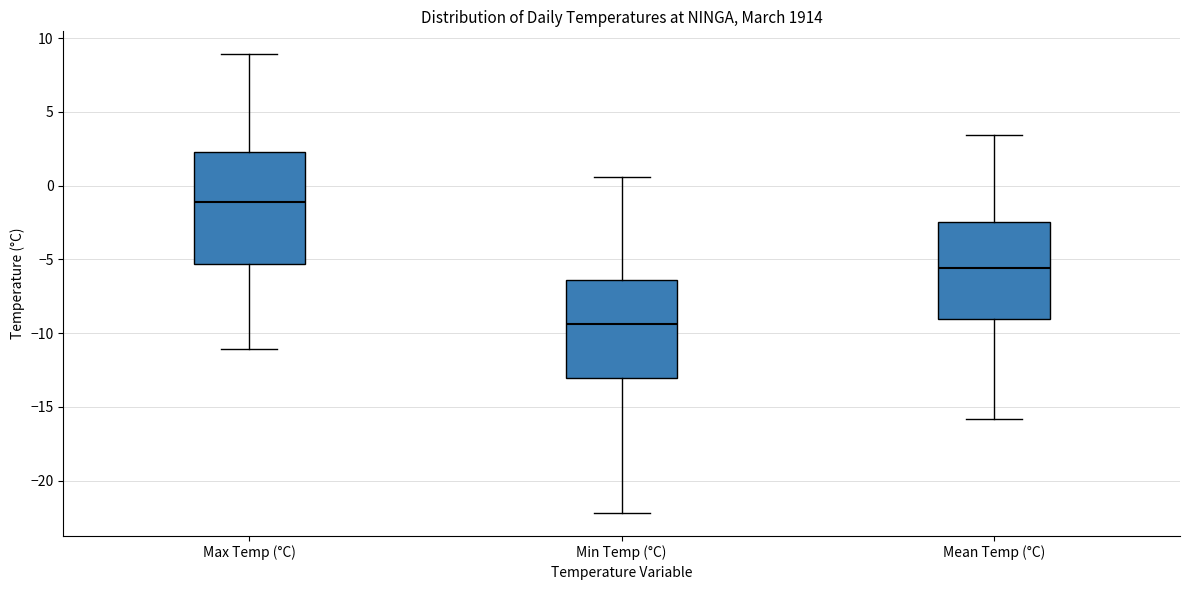

Which box has the lowest median line?

Min Temp (°C)